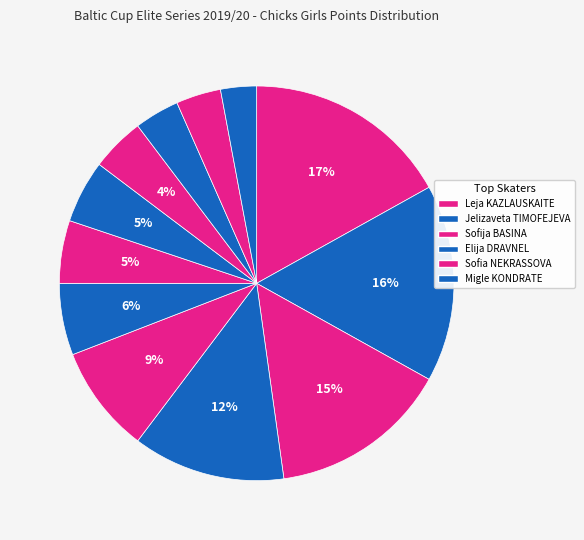

To the nearest percent, what is the difference between the largest and smallest slice percentages?

14%